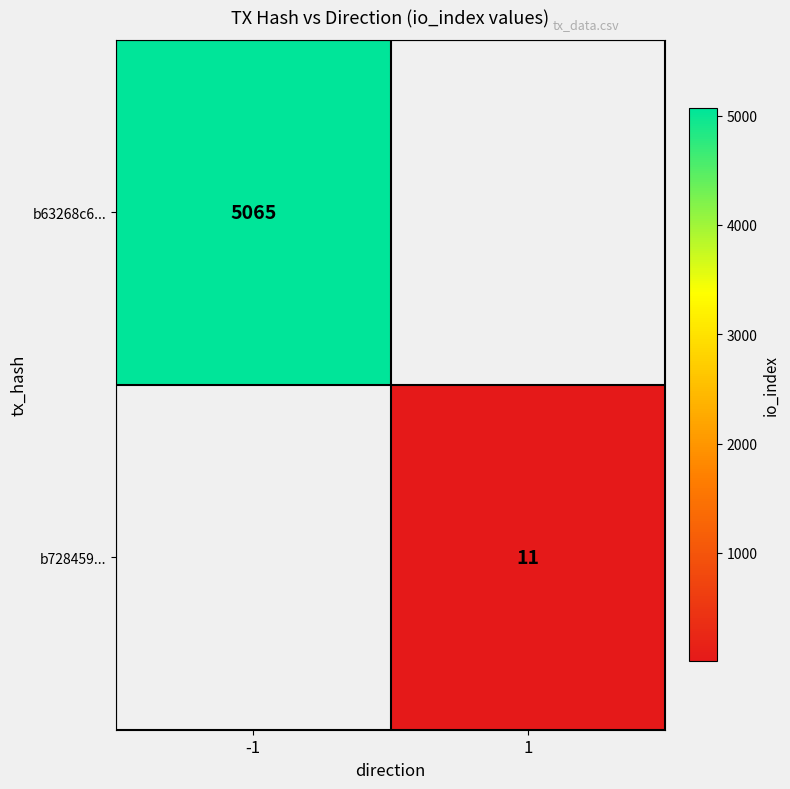

The value of b63268c6... at -1 is 2673. True or false?

False